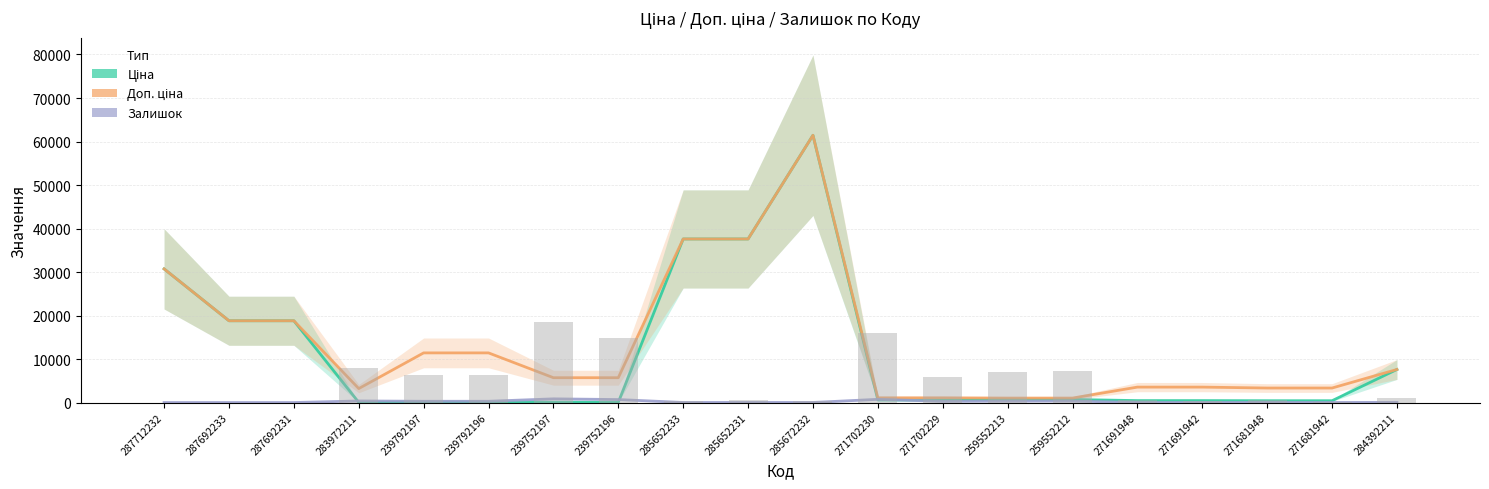

Is it true that Ціна equals 114.1 at 239792196?

True